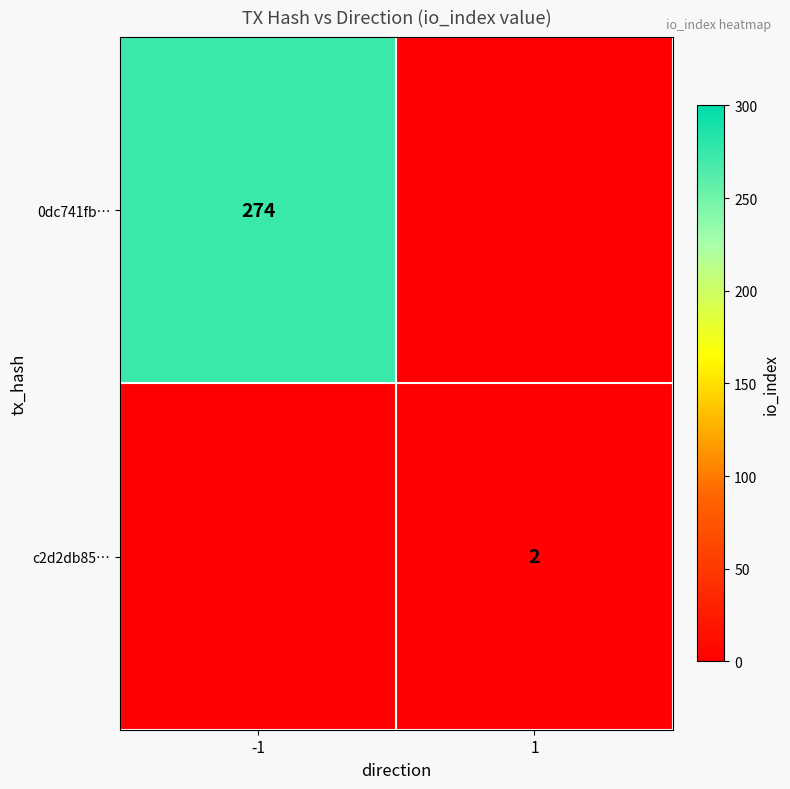

The value of 0dc741fb… at -1 is 147.8. True or false?

False